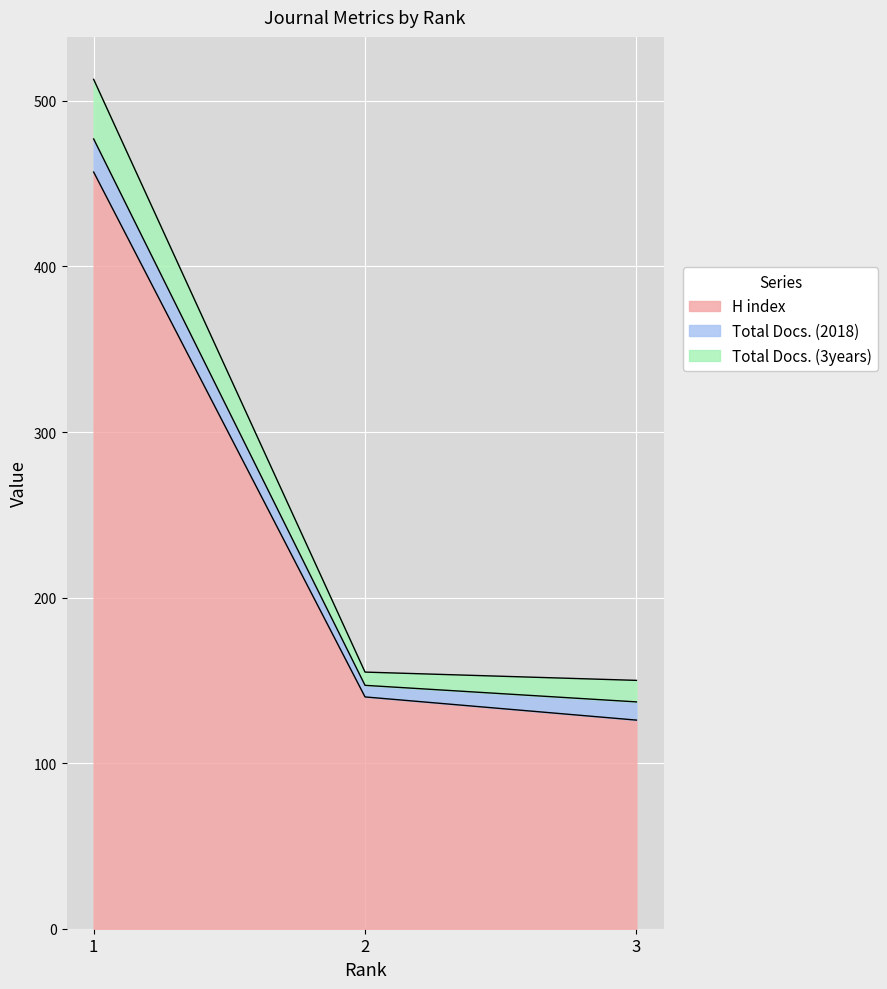

Rank the categories by H index value from lowest to highest.

3, 2, 1